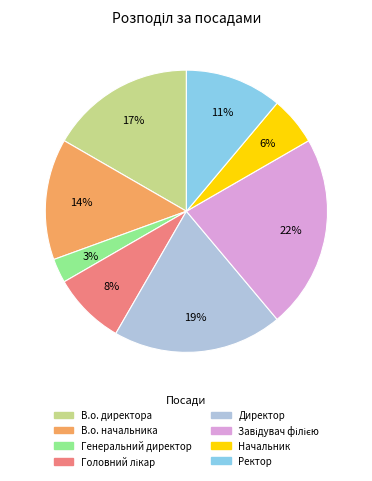

To the nearest percent, what is the average slice percentage?

12%